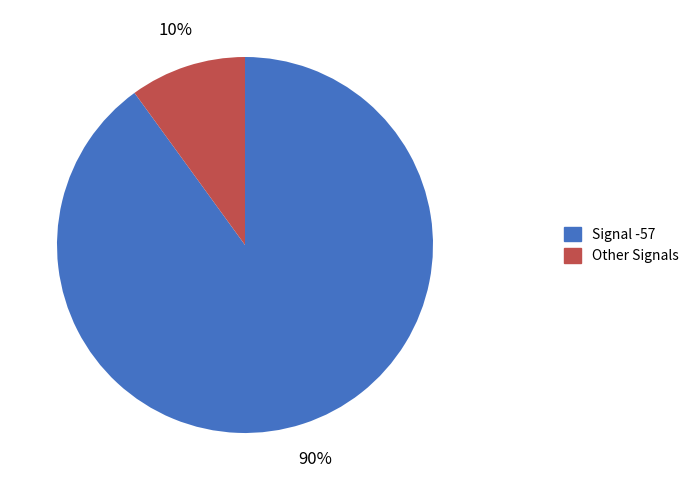

What percentage is the Other Signals slice, to the nearest percent?

10%